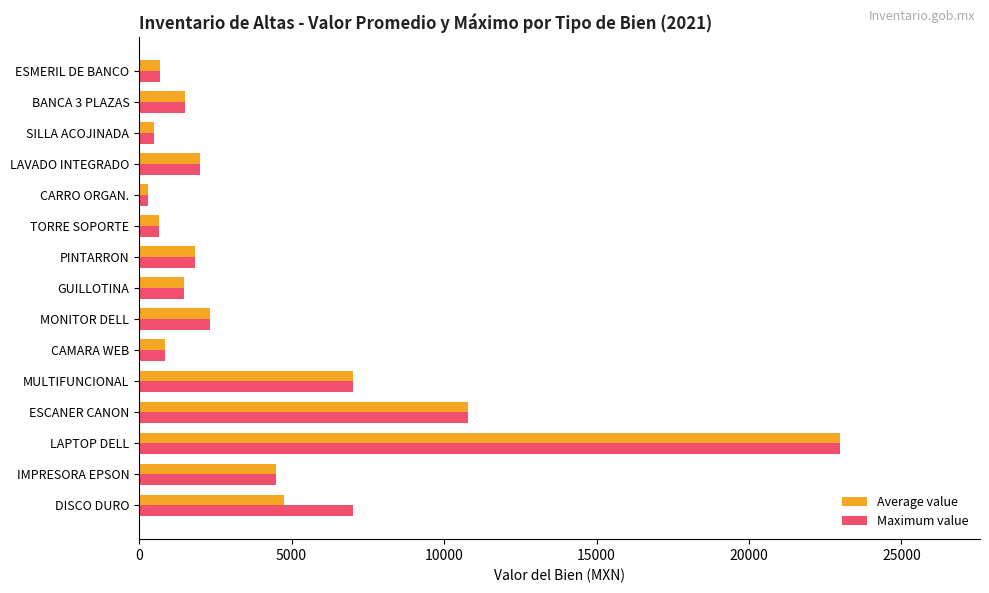

The value of Average value at LAVADO INTEGRADO is 569. True or false?

False